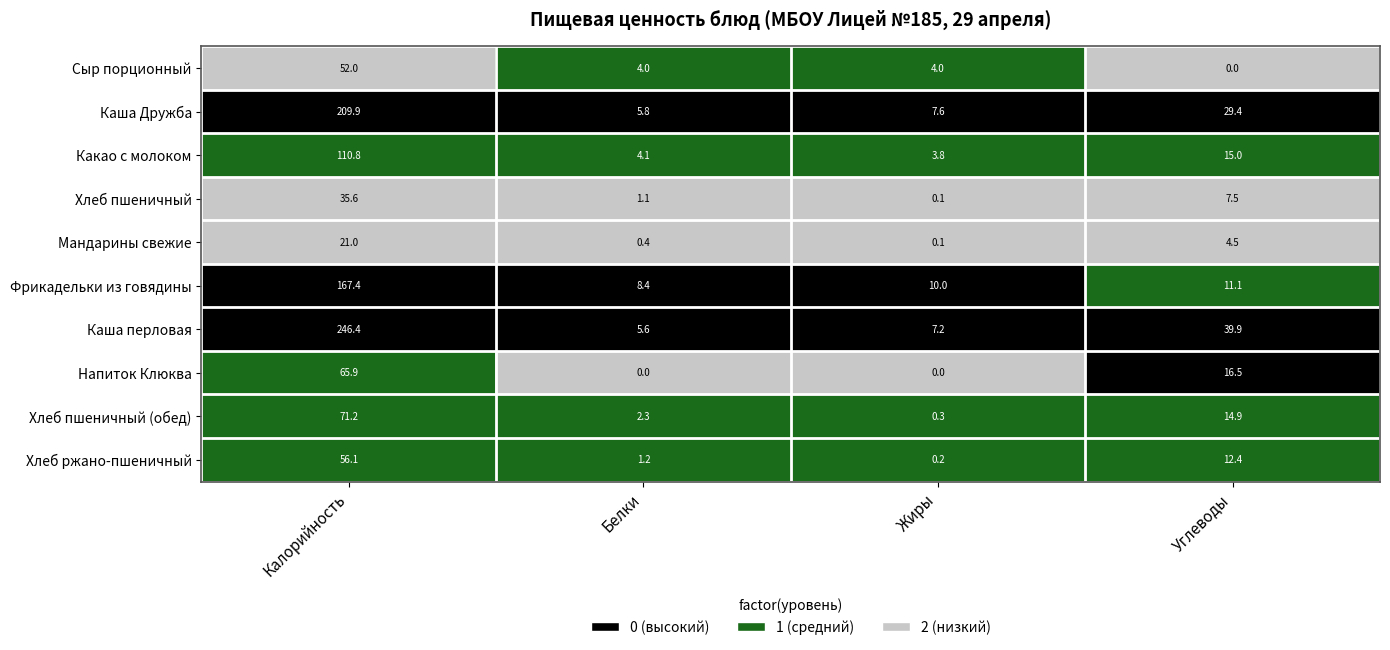

What is the difference between the highest and lowest values at Жиры?

10.0